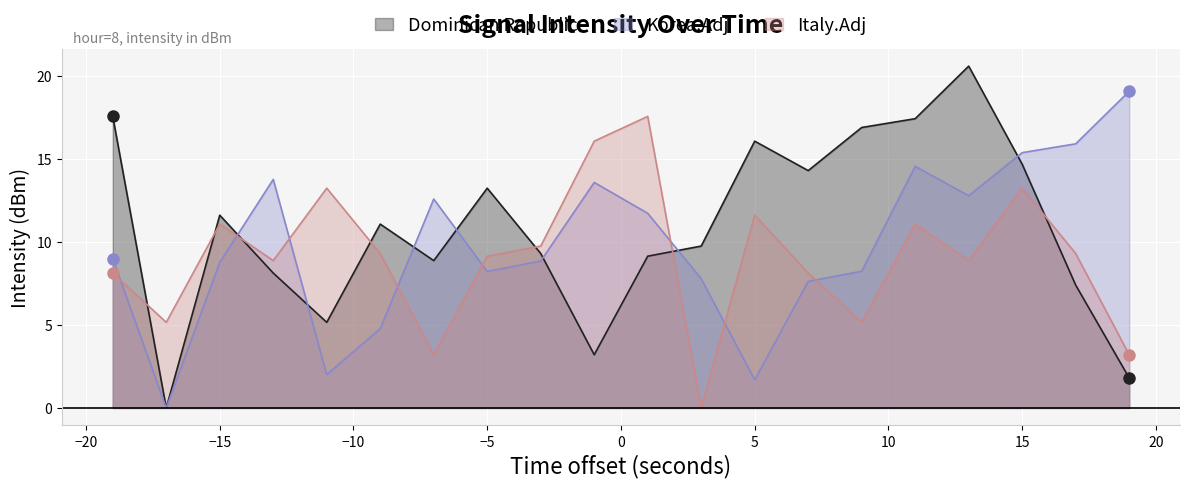

How many values in Dominican Republic are above zero?

19